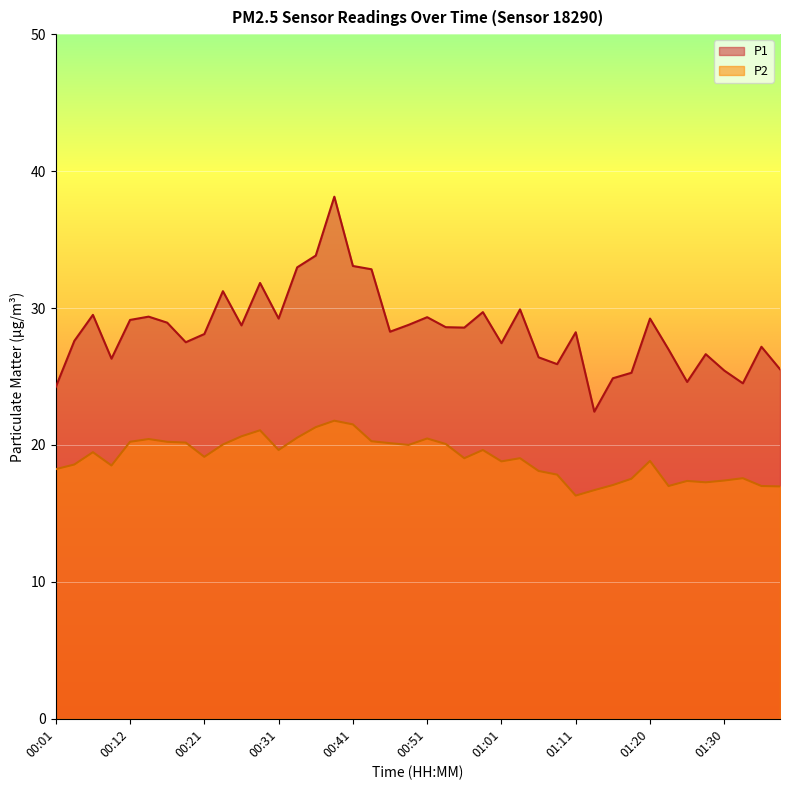

What is the difference between the maximum and minimum values in the P1 series?

15.7